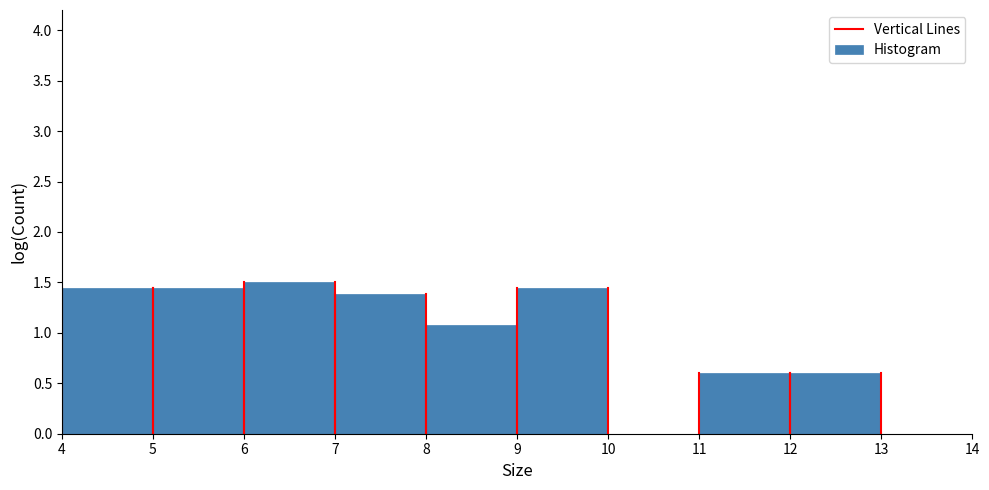

Reading left to right, transcribe this chart: for each bar, give the range it covers on the x-axis and its height. The values are not printed on the chart, so give them approximately, as read against the axis.

4 to 5: 1.45
5 to 6: 1.45
6 to 7: 1.50
7 to 8: 1.40
8 to 9: 1.10
9 to 10: 1.45
10 to 11: 0
11 to 12: 0.60
12 to 13: 0.60
13 to 14: 0